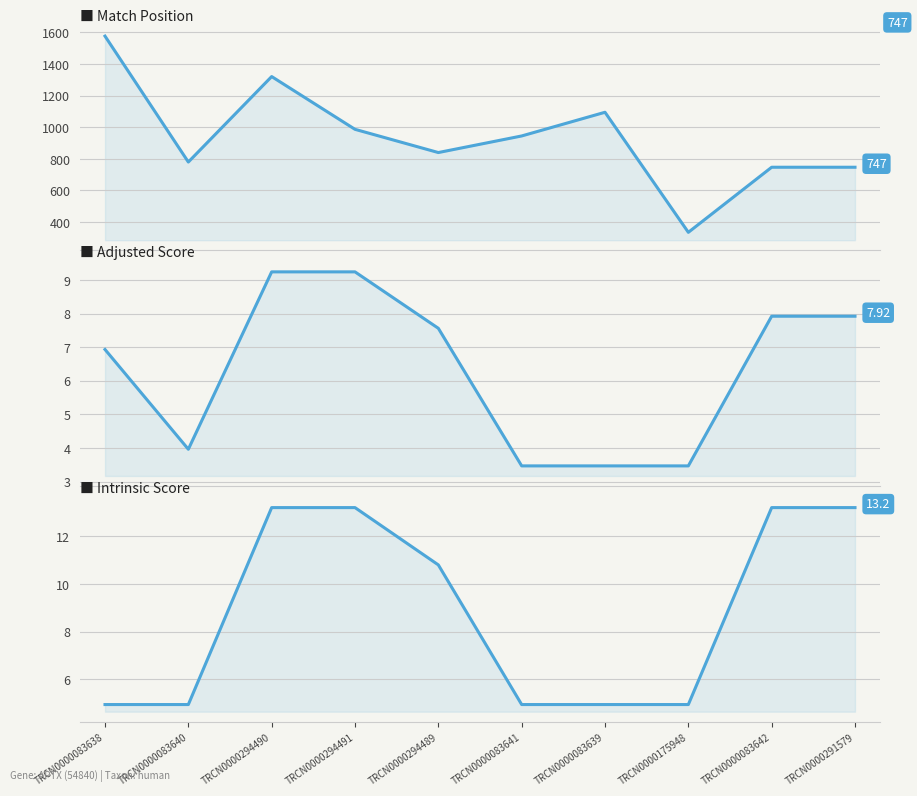

Is it true that Adjusted Score equals 3.5 at TRCN0000083641?

True